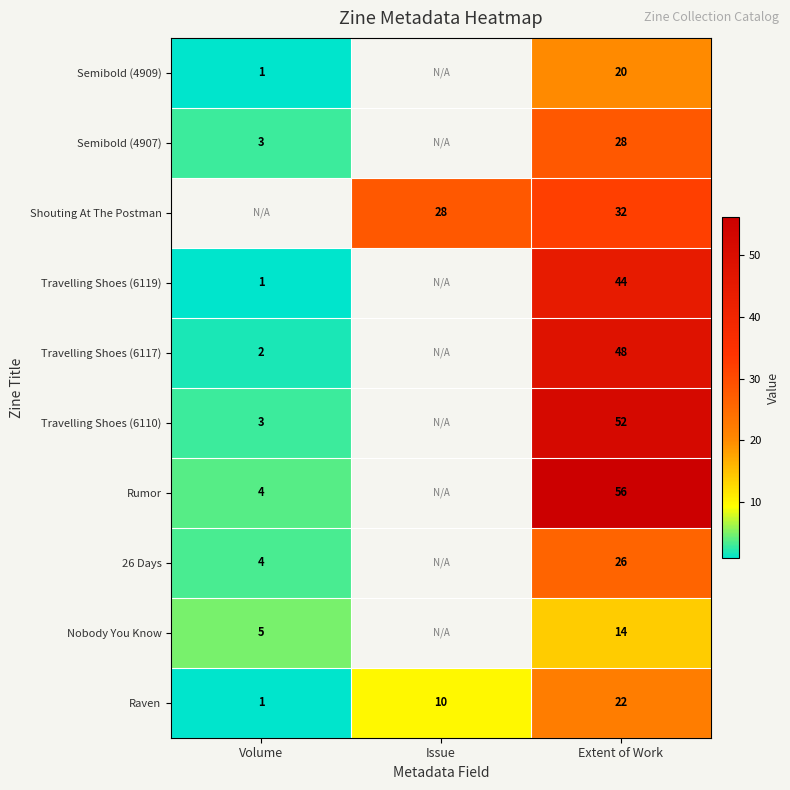

Which has a higher value, Issue or Extent of Work?

Extent of Work